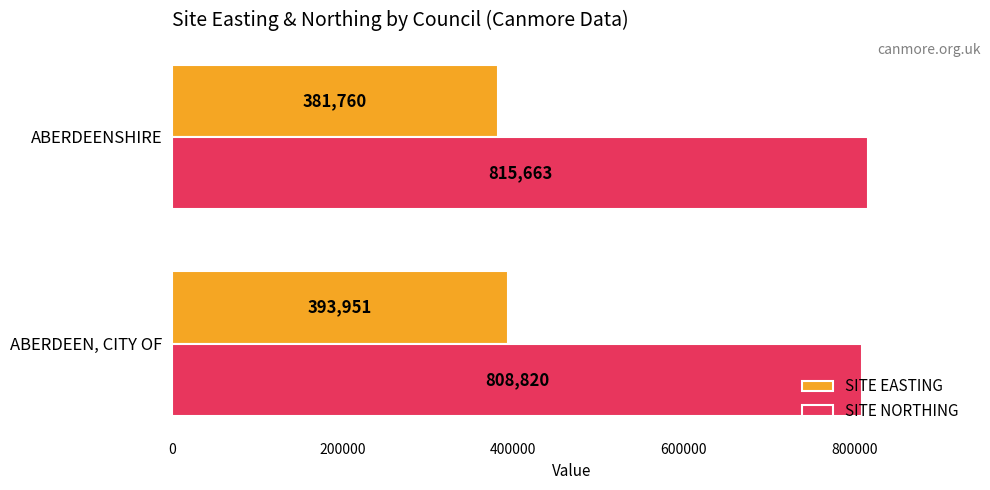

Which series has the widest spread of values?

SITE EASTING